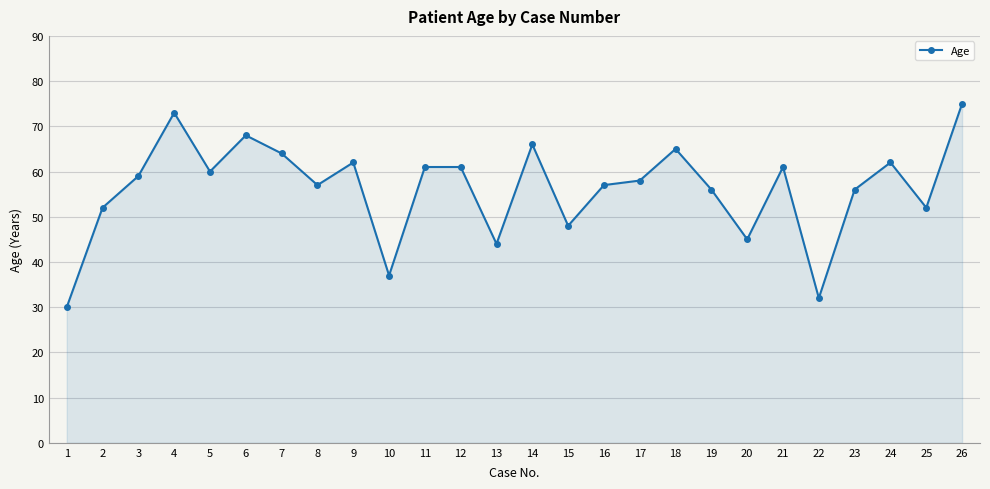

How many values are below 59?

13